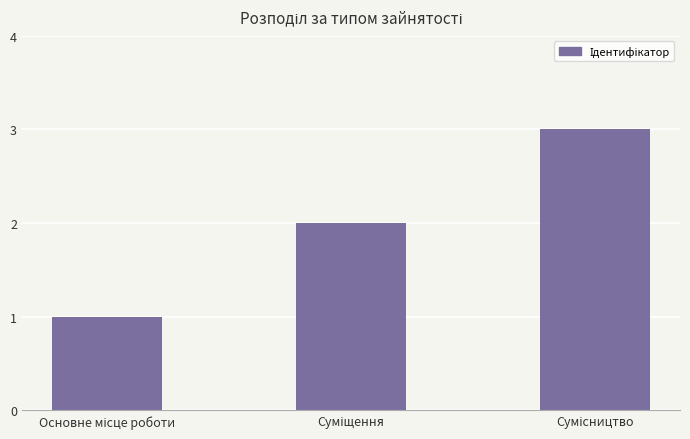

What is the maximum value shown in the chart?

3